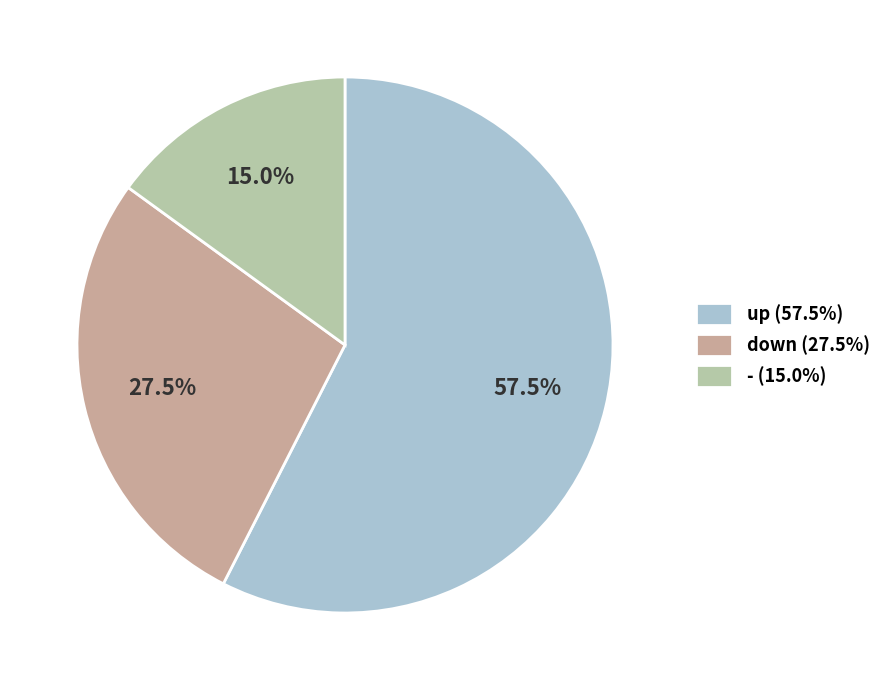

What percentage is NOT represented by down?

72.5%